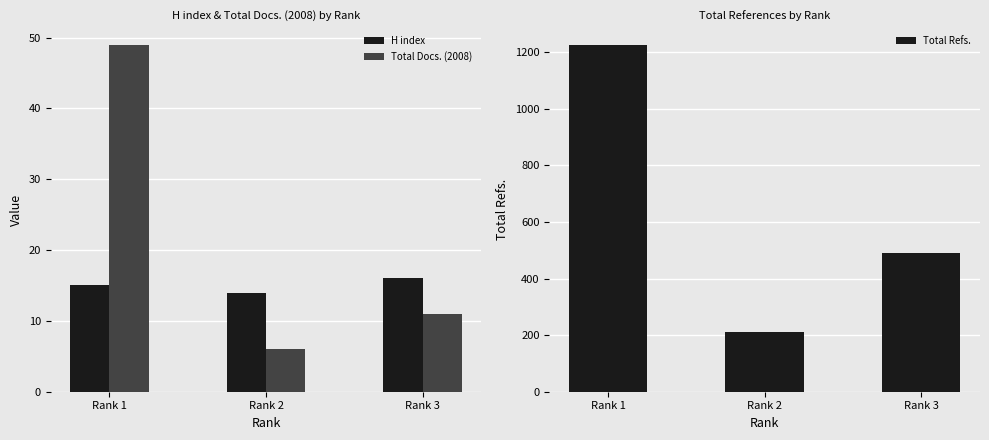

How many bars are there in total?

9